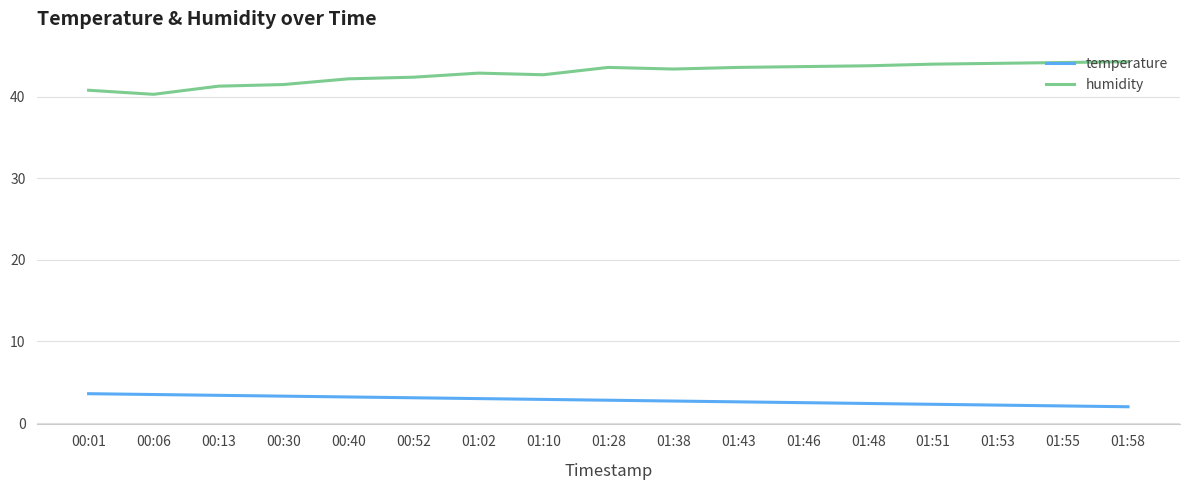

How many distinct data groups are displayed?

2